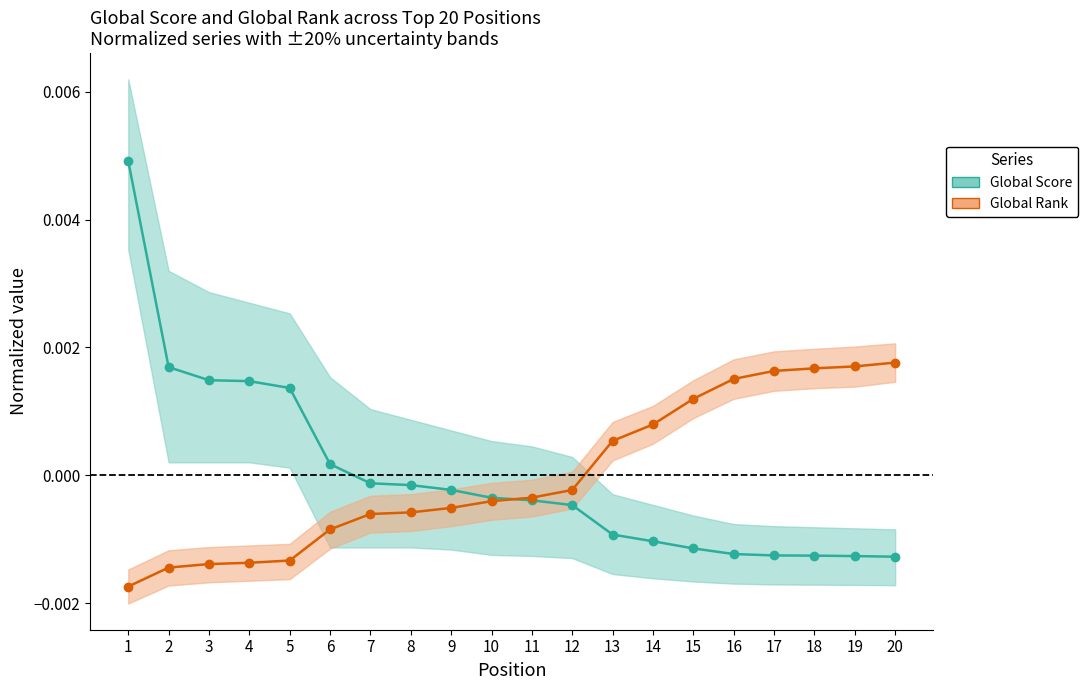

Reading left to right, transcribe all the data shown in this chart.

Global Score: 1=0.0	2=0.0	3=0.0	4=0.0	5=0.0	6=0.0	7=-0.0	8=-0.0	9=-0.0	10=-0.0	11=-0.0	12=-0.0	13=-0.0	14=-0.0	15=-0.0	16=-0.0	17=-0.0	18=-0.0	19=-0.0	20=-0.0
Global Rank: 1=-0.0	2=-0.0	3=-0.0	4=-0.0	5=-0.0	6=-0.0	7=-0.0	8=-0.0	9=-0.0	10=-0.0	11=-0.0	12=-0.0	13=0.0	14=0.0	15=0.0	16=0.0	17=0.0	18=0.0	19=0.0	20=0.0